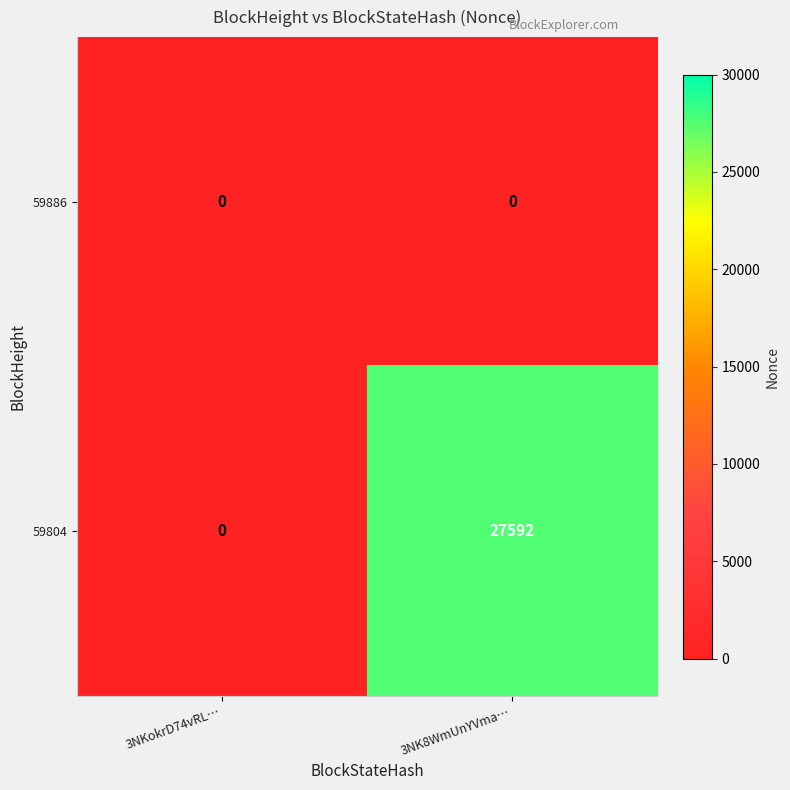

At how many categories does at least one series exceed 963?

1